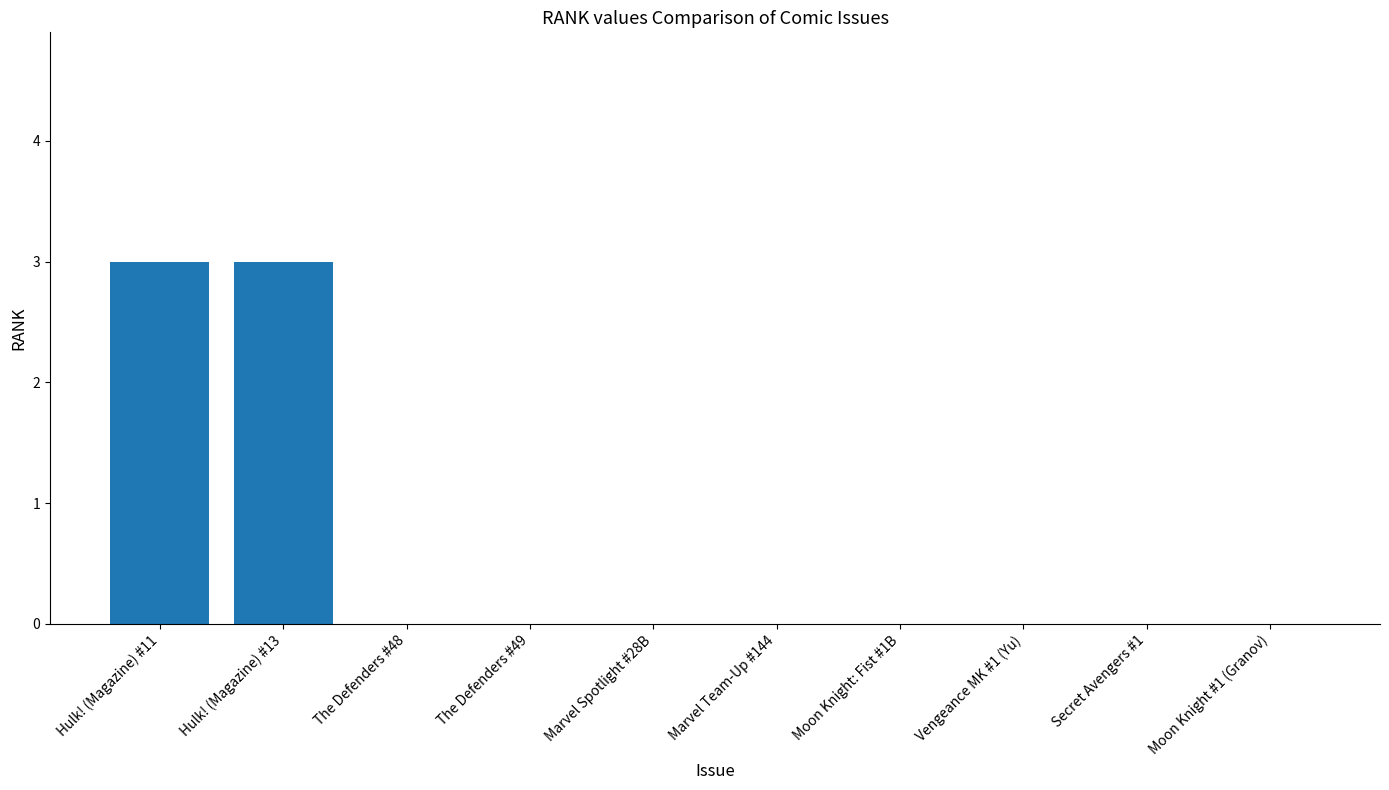

Are the bars horizontal?

No